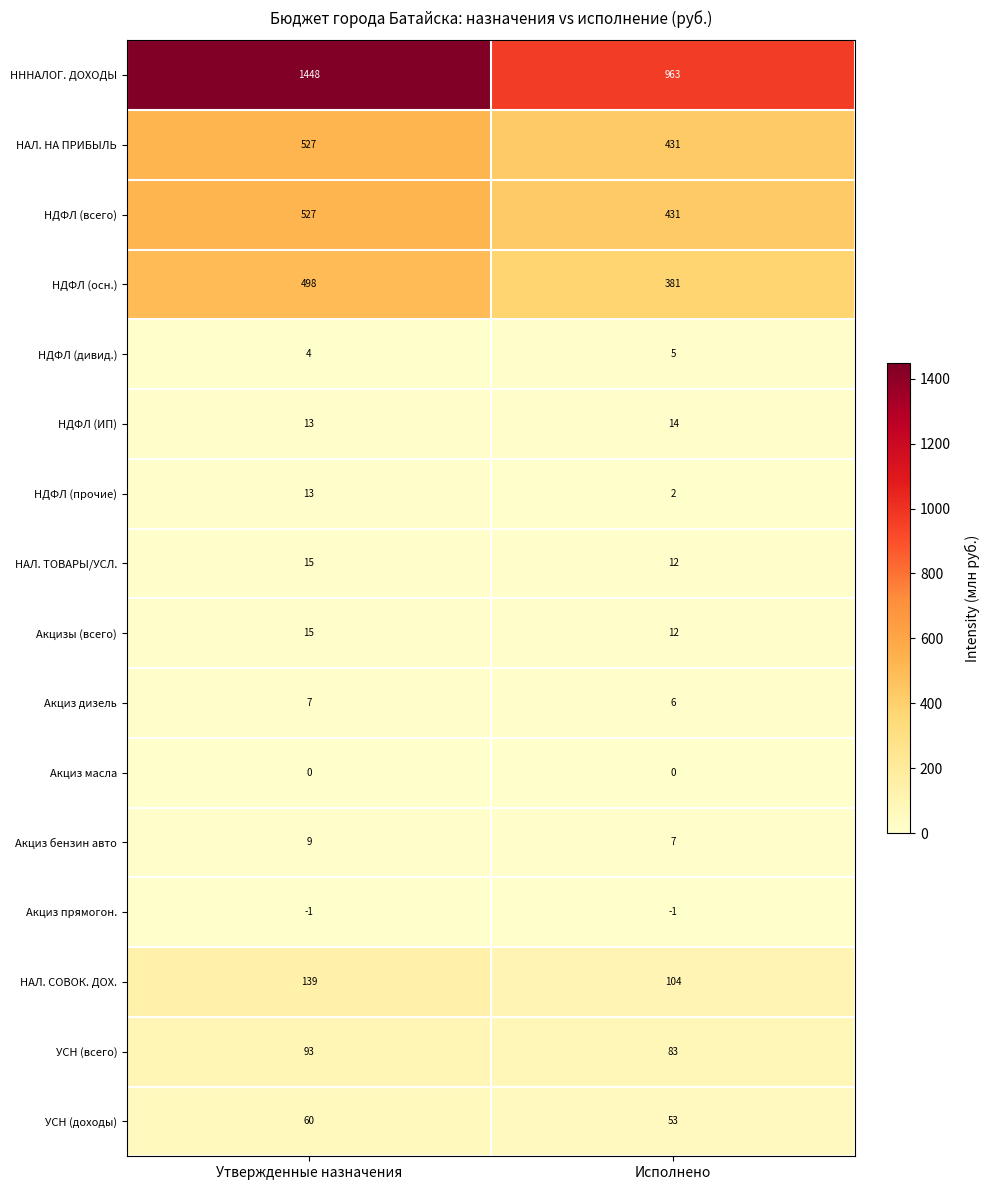

What is the spread (max minus min) of values at Утвержденные назначения?

1449